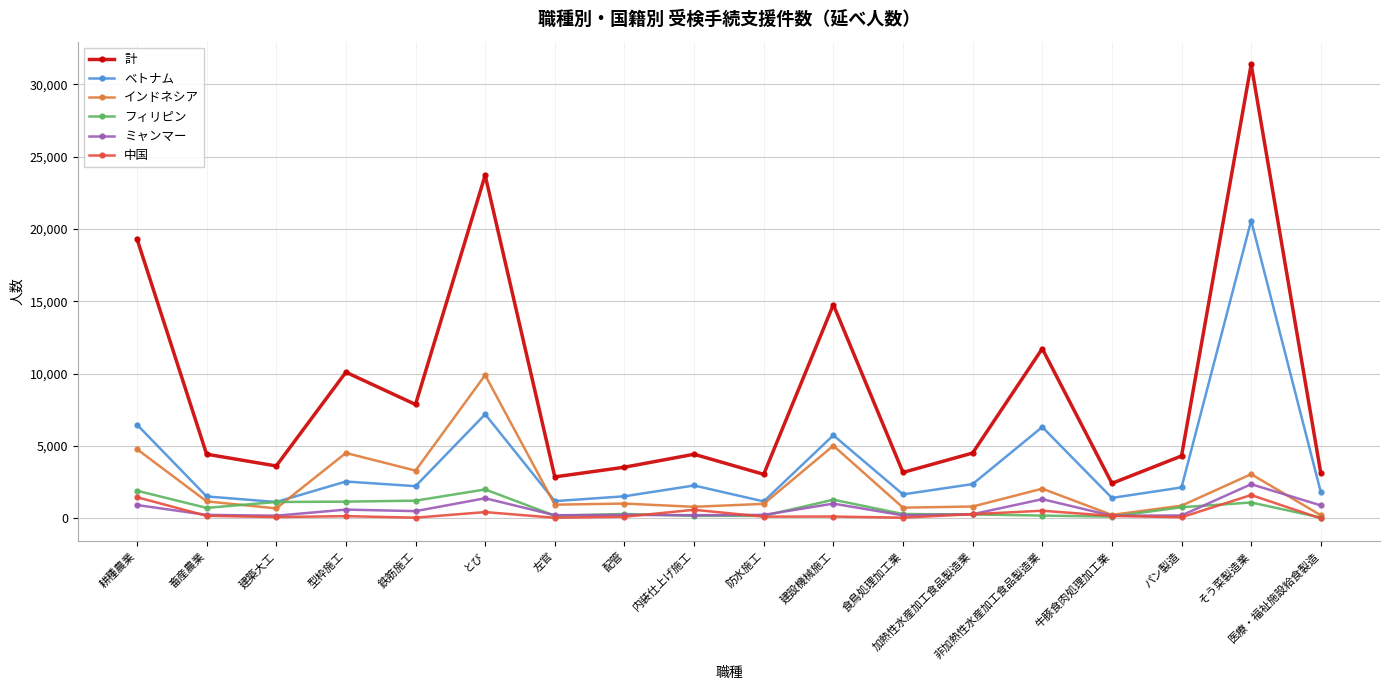

At how many categories does at least one series exceed 8432?

6